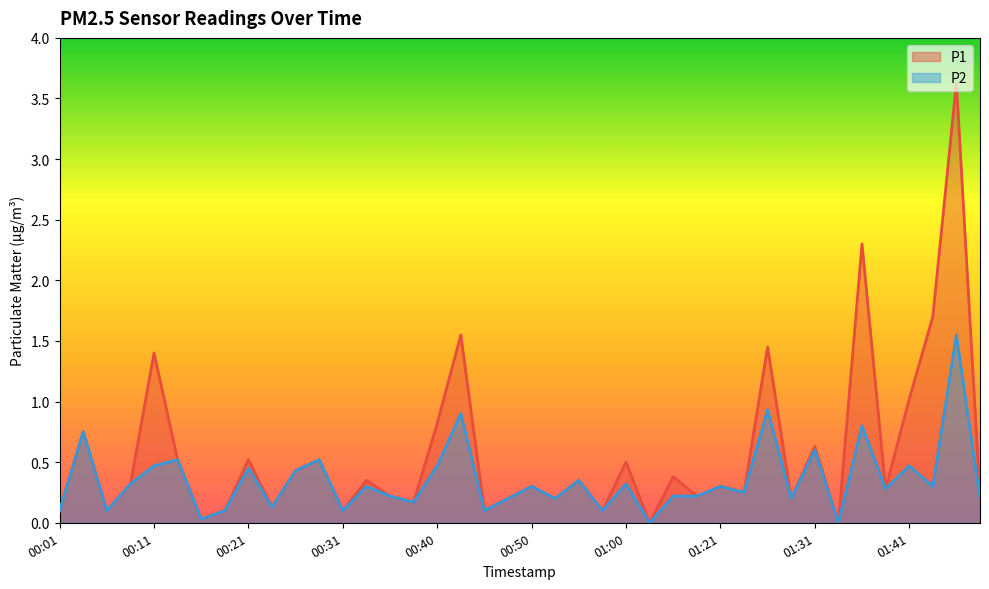

What is the difference between the maximum and minimum values in the P1 series?

3.6